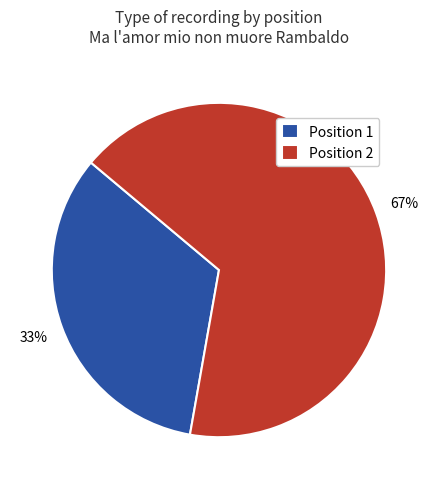

Rank the categories by value from highest to lowest.

Position 2, Position 1